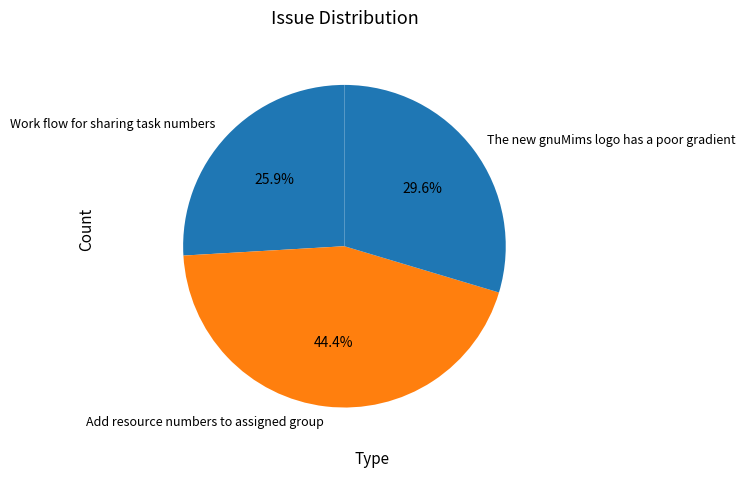

Which has a higher value, Add resource numbers to assigned group or Work flow for sharing task numbers?

Add resource numbers to assigned group